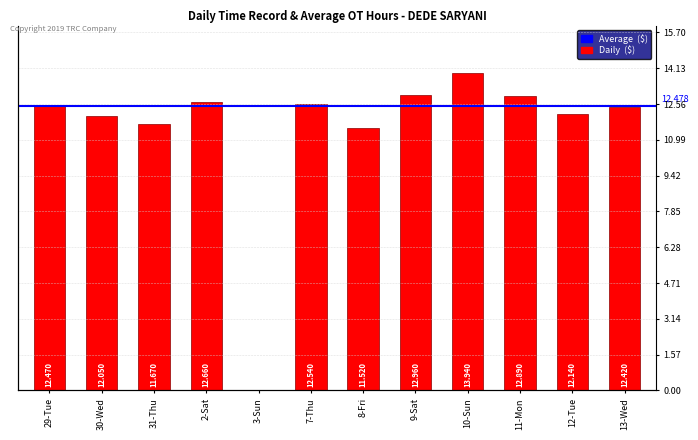

What is the sum of all values?

137.3